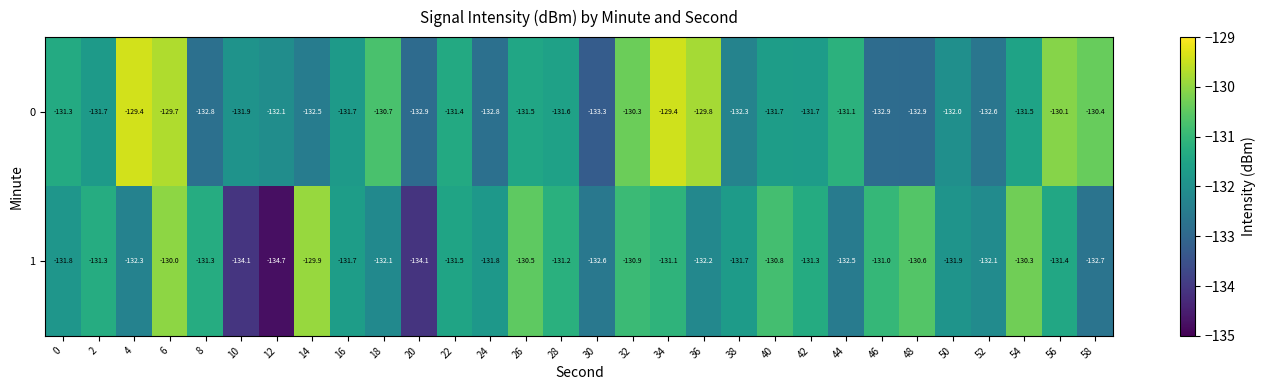

What is the maximum value shown in the chart?

-129.4